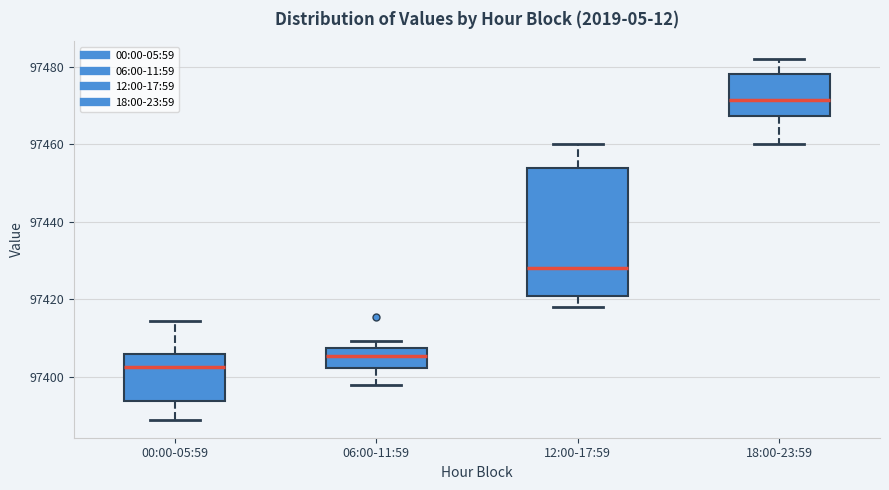

Reading left to right, read every box against the y-axis: the position of its median line, the range the box covers, and the ends of its whiskers. The values are not printed on the chart, so give them approximately, as read against the axis.

00:00-05:59: median 97402, box 97394 to 97406, whiskers 97388 to 97414
06:00-11:59: median 97406, box 97402 to 97408, whiskers 97398 to 97410
12:00-17:59: median 97428, box 97420 to 97454, whiskers 97418 to 97460
18:00-23:59: median 97472, box 97468 to 97478, whiskers 97460 to 97482